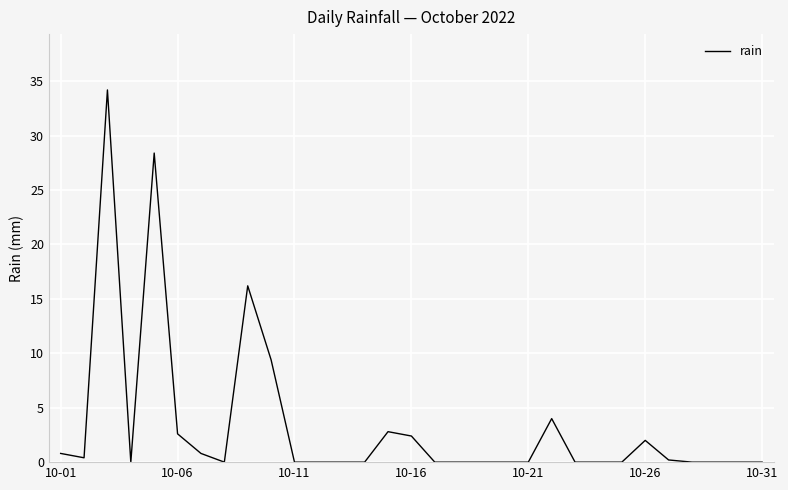

What is the difference between the maximum and minimum values?

34.2